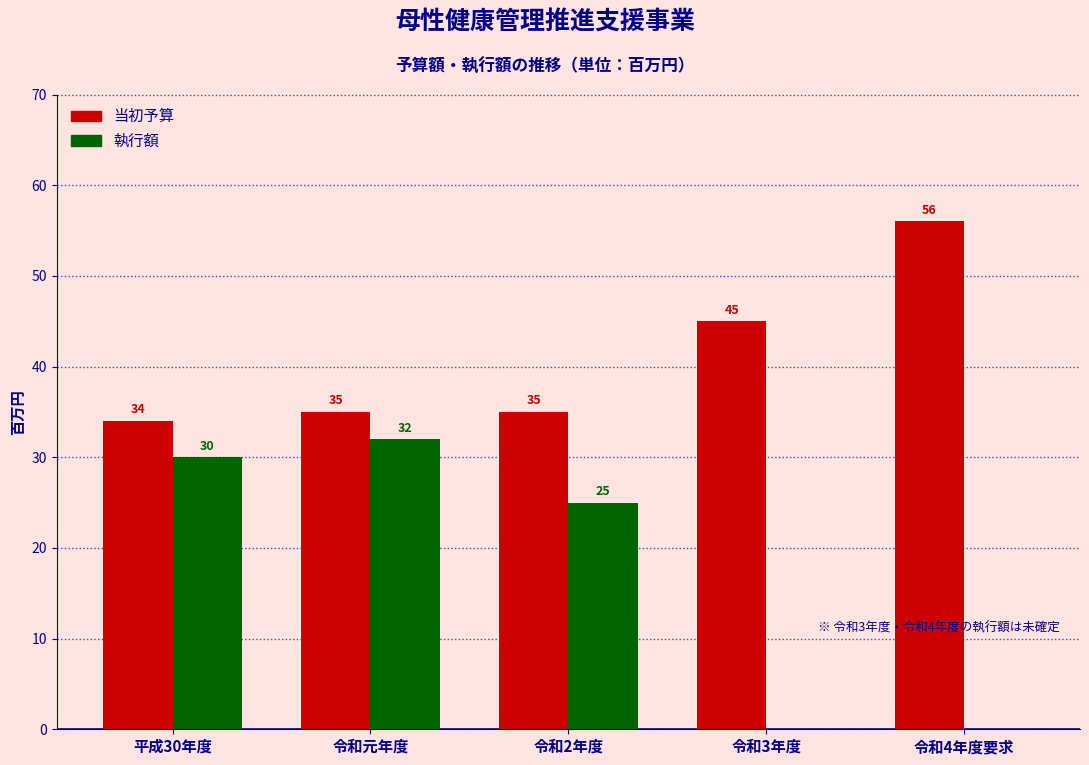

Reading right to left, transcribe all the data shown in this chart.

当初予算: 令和4年度要求=56	令和3年度=45	令和2年度=35	令和元年度=35	平成30年度=34
執行額: 令和4年度要求=0	令和3年度=0	令和2年度=25	令和元年度=32	平成30年度=30